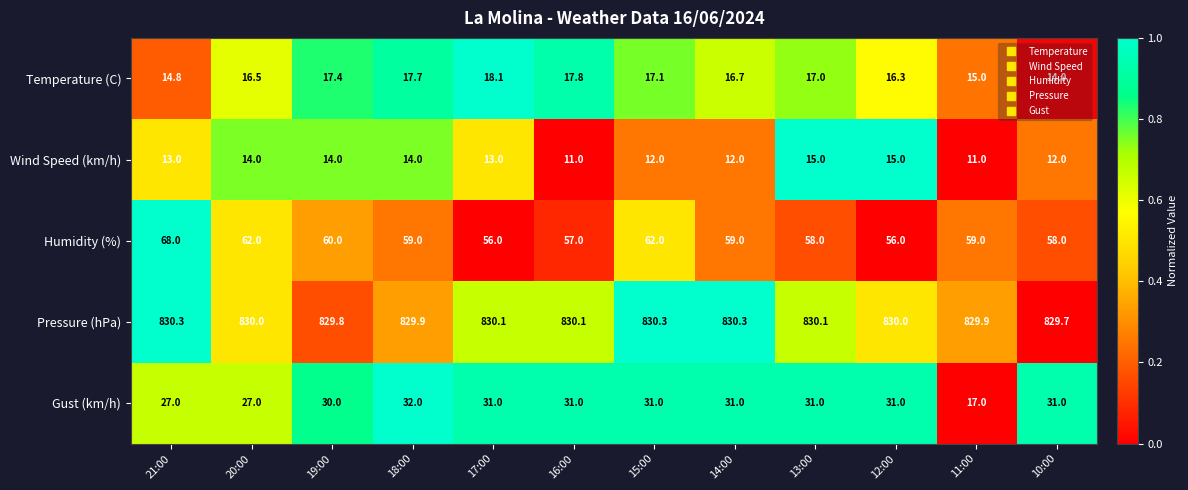

What is the total value across all series at 10:00?

944.7